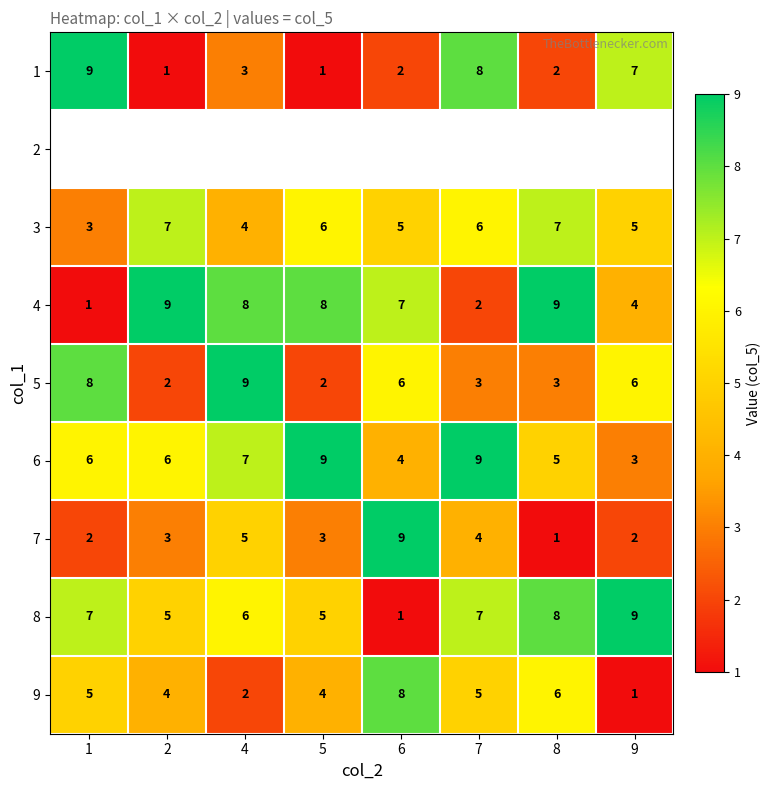

The 4 series shows 0.8 at 7. True or false?

False